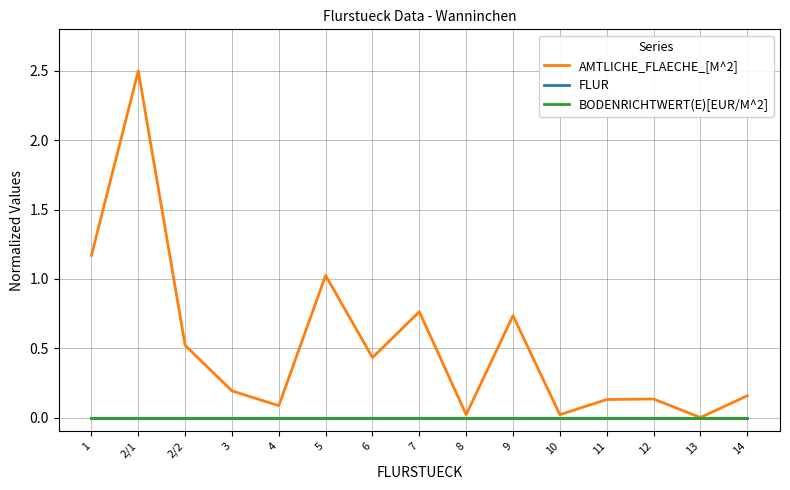

What is the value of the AMTLICHE_FLAECHE_[M^2] point at the 10th from the left?

0.7